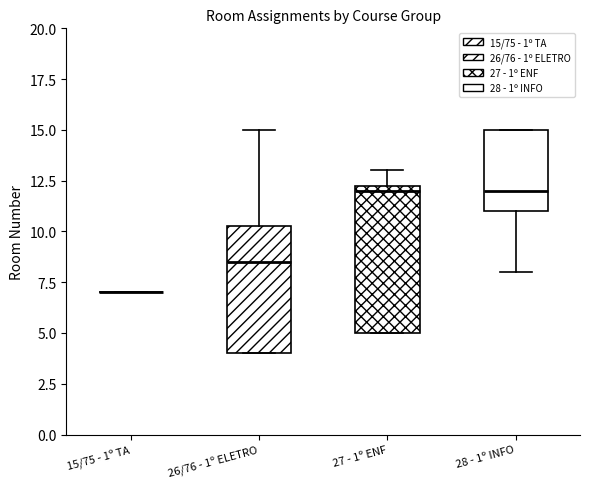

Which box is the tallest, from its lower edge to its upper edge?

27 - 1º ENF